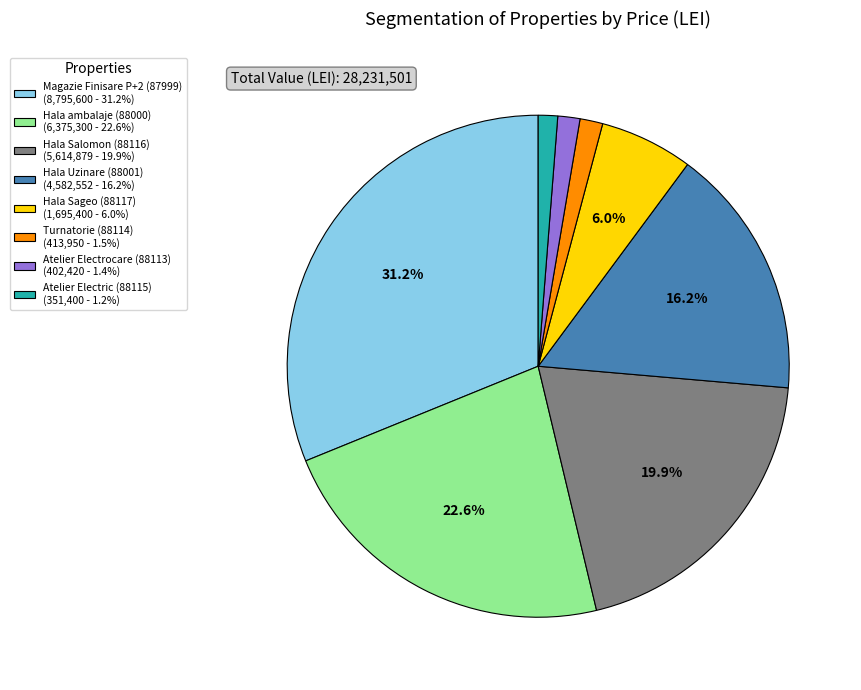

To the nearest percent, what is the difference between the Hala Sageo (88117) and Atelier Electric (88115) slice percentages?

5%